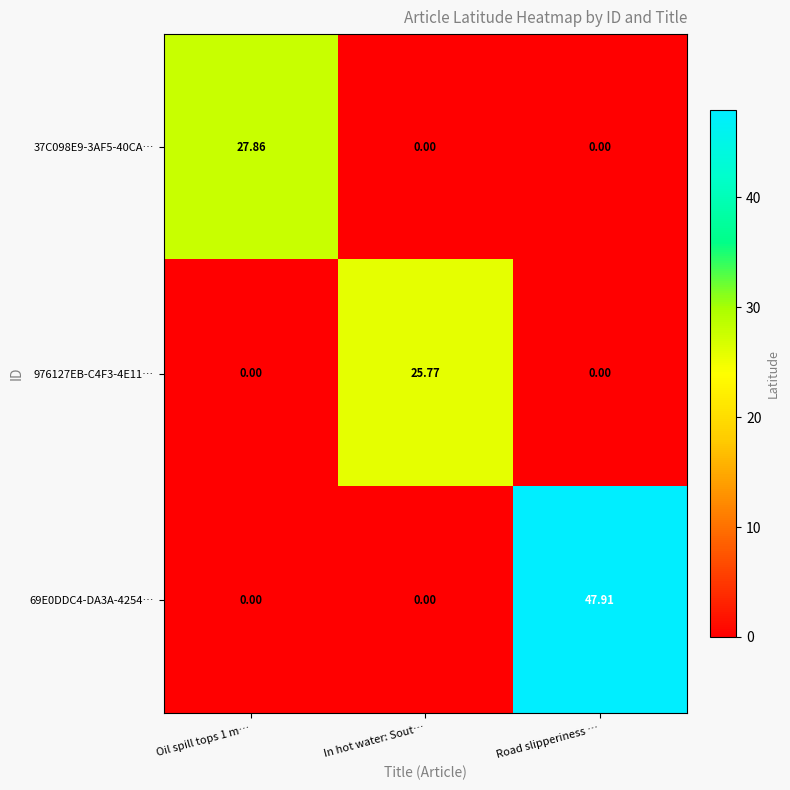

Which category has the highest value across all series?

Road slipperiness …